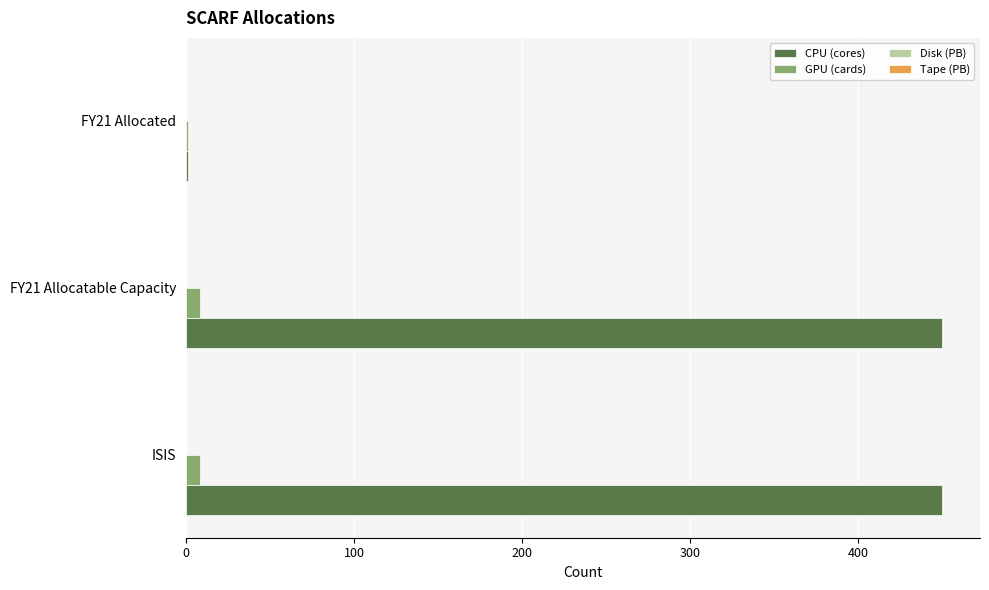

What is the greatest value displayed?

450